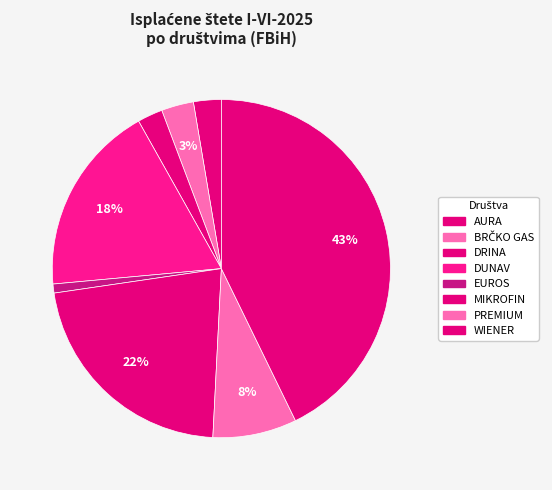

Rank the categories by value from highest to lowest.

WIENER, MIKROFIN, DUNAV, PREMIUM, BRČKO GAS, AURA, DRINA, EUROS